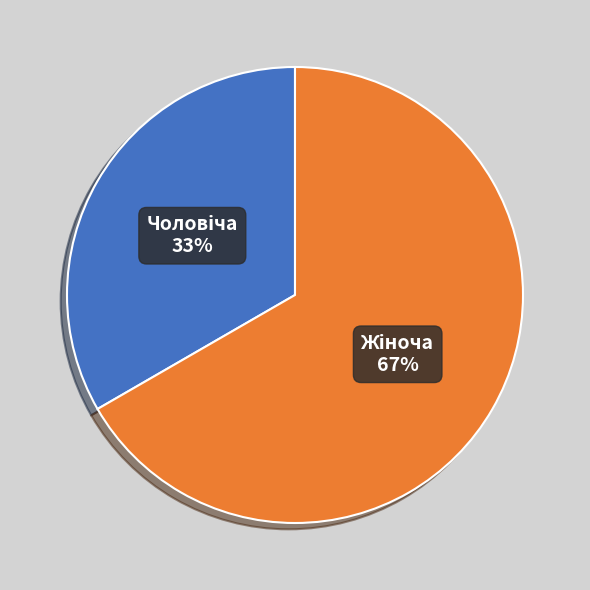

Does any single category account for the majority?

Yes